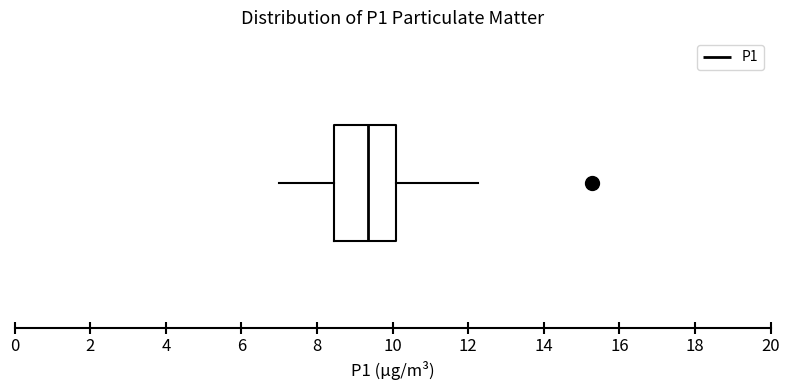

Read this box plot against the x-axis: the position of the median line, the range covered by the box, and the ends of both whiskers. The values are not printed on the chart, so give them approximately, as read against the axis.

median 9.4, box 8.4 to 10.0, whiskers 7.0 to 12.2